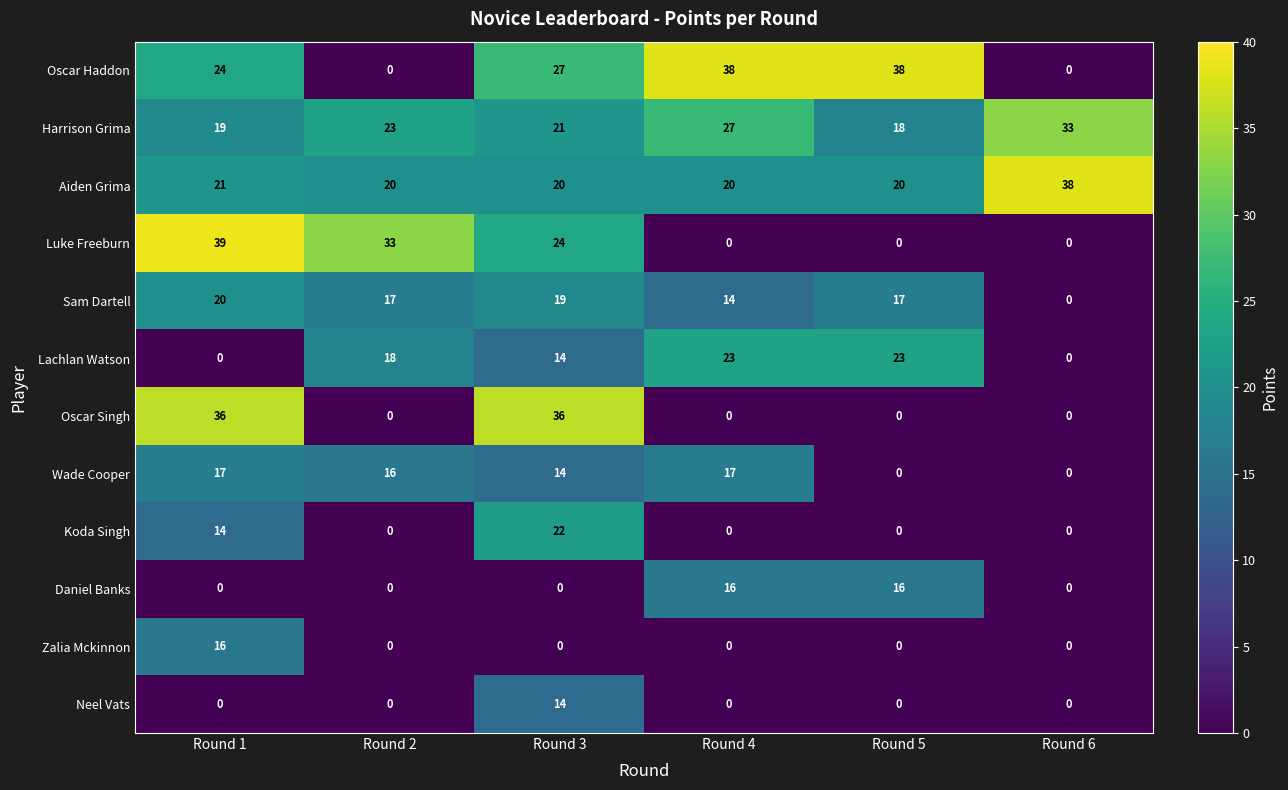

Which label corresponds to the largest value in the chart?

Round 1